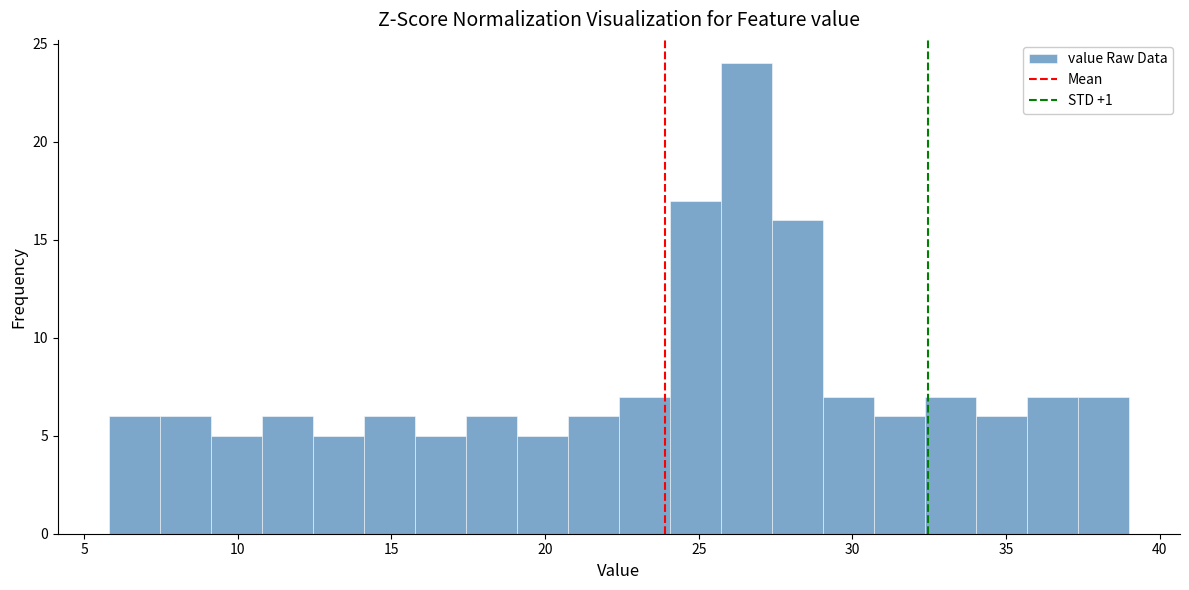

Read against the x-axis, roughly where is the centre of the tallest bar?

26.5